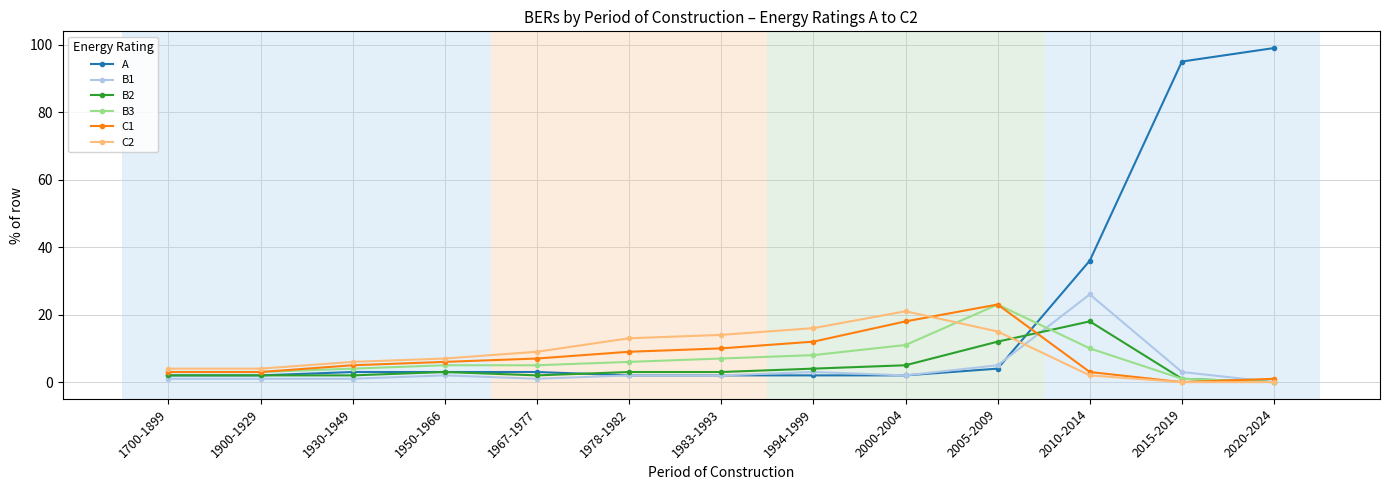

Does the chart display data point markers on the line(s)?

Yes